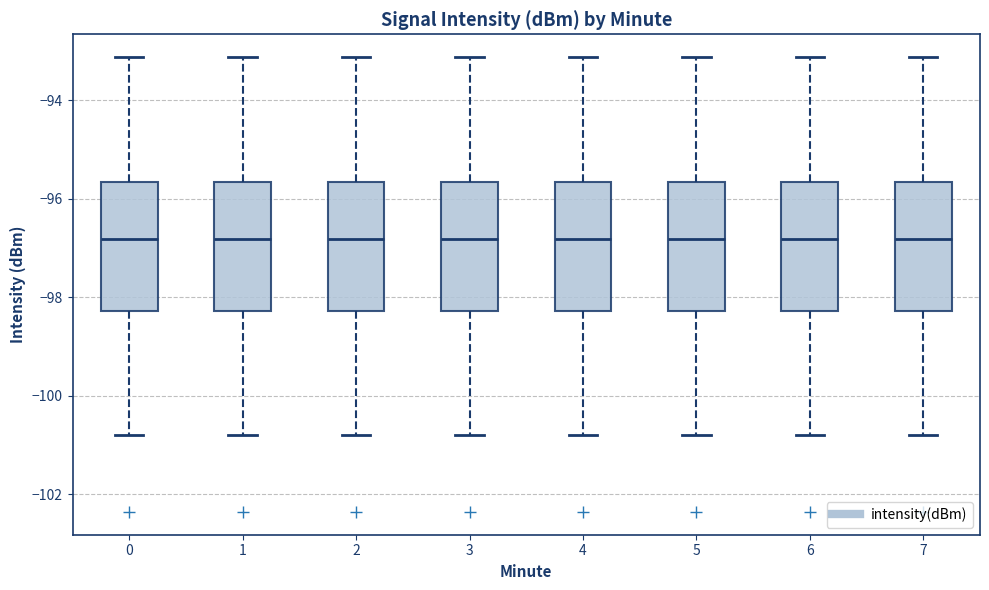

Reading left to right, read every box against the y-axis: the position of its median line, the range the box covers, and the ends of its whiskers. The values are not printed on the chart, so give them approximately, as read against the axis.

0: median -96.8, box -98.2 to -95.6, whiskers -100.8 to -93.2
1: median -96.8, box -98.2 to -95.6, whiskers -100.8 to -93.2
2: median -96.8, box -98.2 to -95.6, whiskers -100.8 to -93.2
3: median -96.8, box -98.2 to -95.6, whiskers -100.8 to -93.2
4: median -96.8, box -98.2 to -95.6, whiskers -100.8 to -93.2
5: median -96.8, box -98.2 to -95.6, whiskers -100.8 to -93.2
6: median -96.8, box -98.2 to -95.6, whiskers -100.8 to -93.2
7: median -96.8, box -98.2 to -95.6, whiskers -100.8 to -93.2